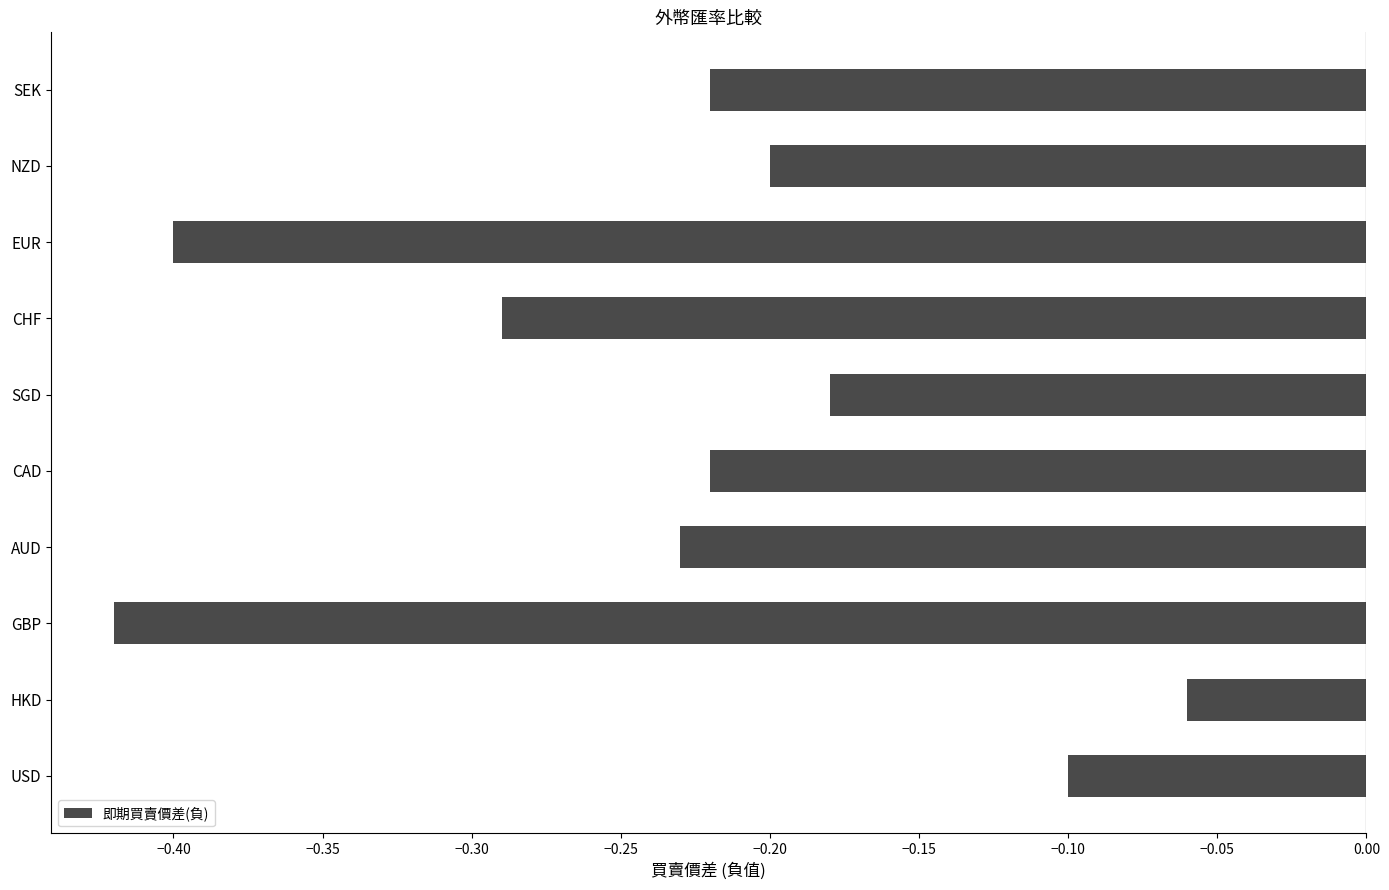

Count the number of categories in the chart.

10